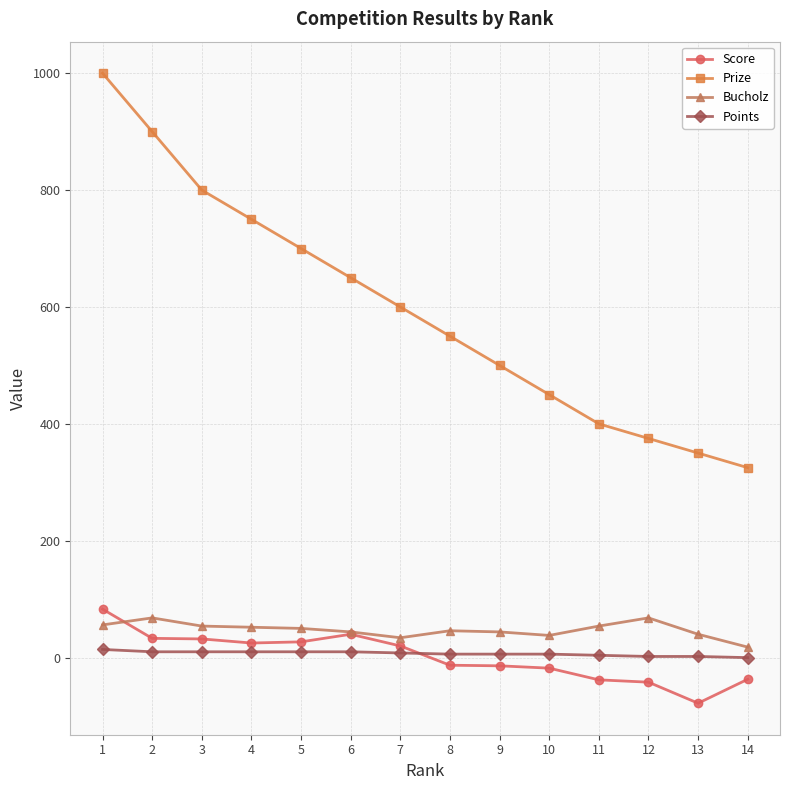

True or false: Bucholz has more than 0 points higher than both neighbors.

True